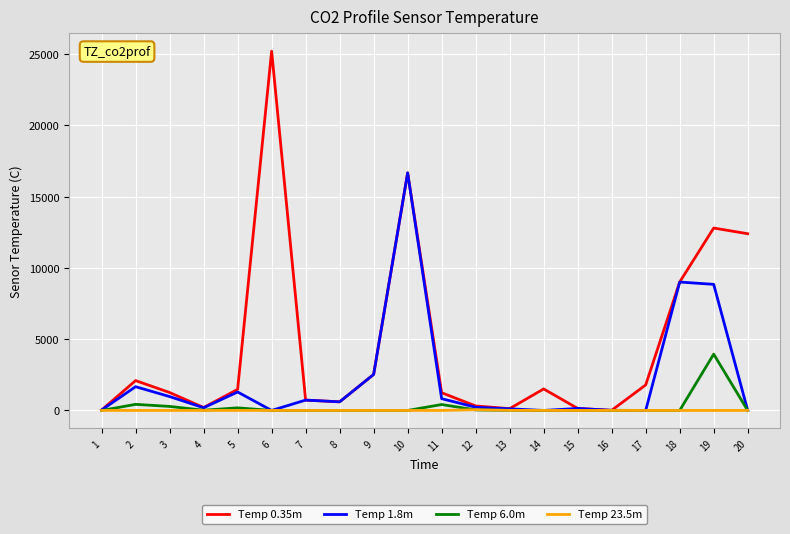

Which series has the largest range (max minus min)?

Temp 0.35m